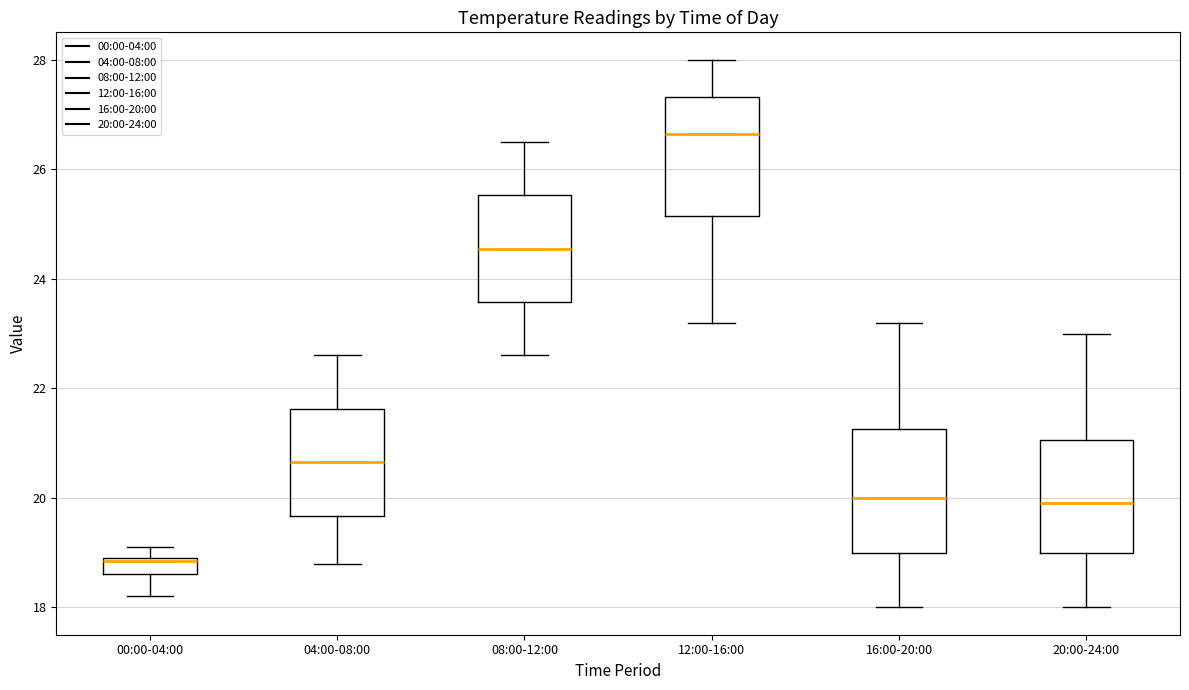

Where is the upper edge of the box for 12:00-16:00 on the y-axis? The values are not printed on the chart, so give them approximately, as read against the axis.

27.4